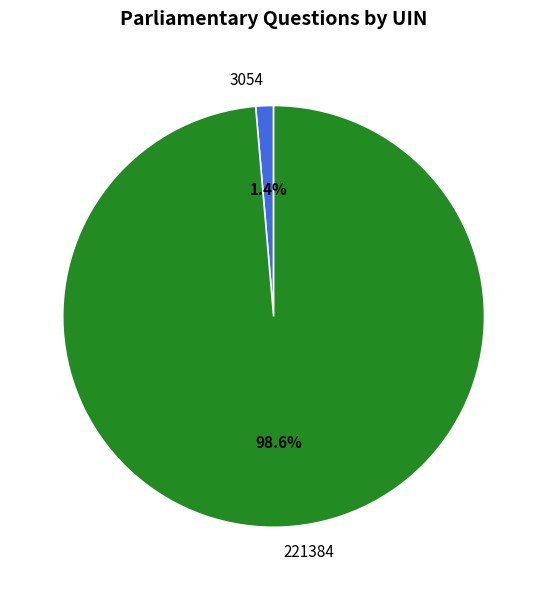

To the nearest percent, what is the combined percentage of 3054 and 221384?

100%